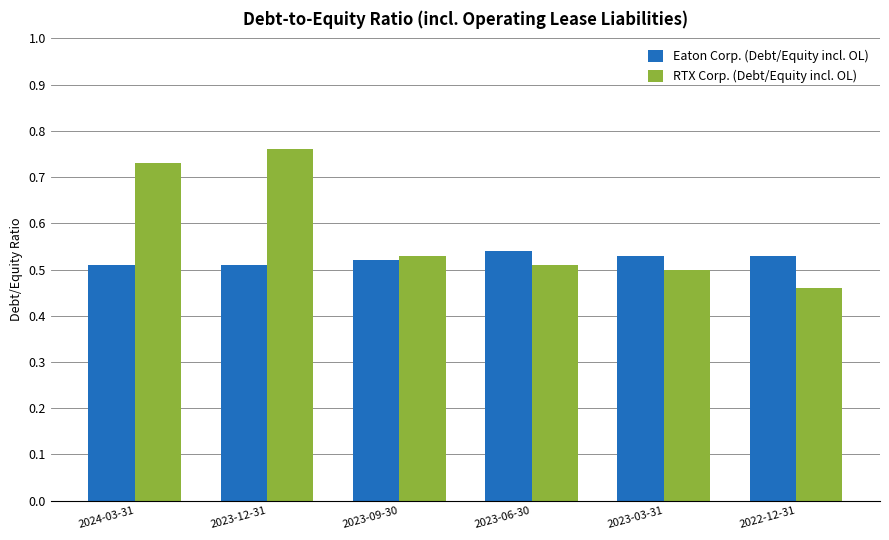

Is the value of Eaton Corp. (Debt/Equity incl. OL) at 2023-12-31 greater than the value of RTX Corp. (Debt/Equity incl. OL) at 2023-09-30?

No